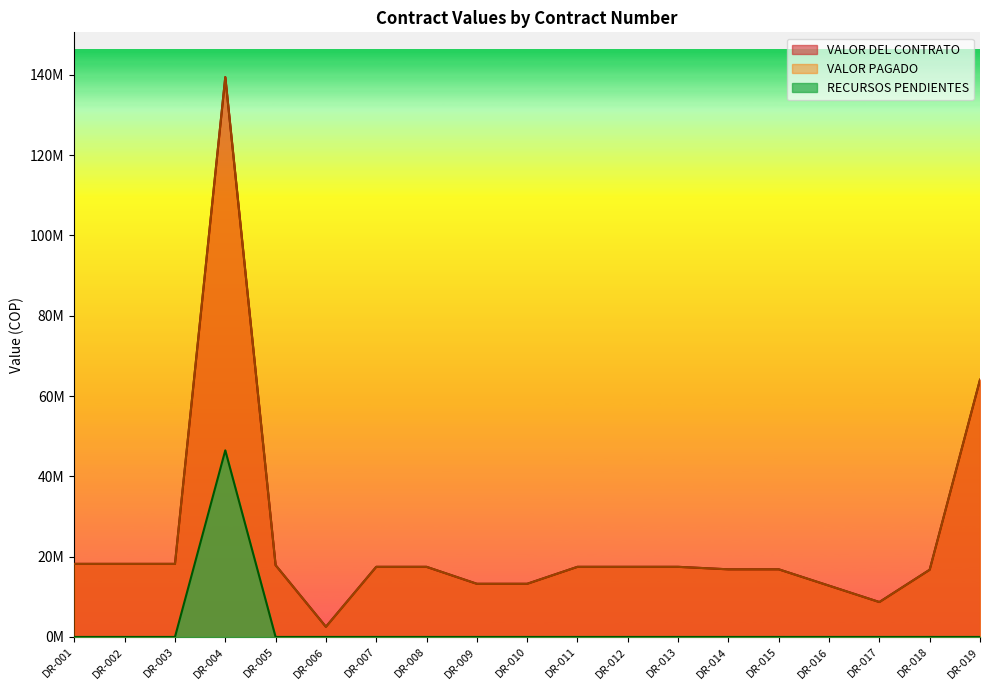

List the labels in order of VALOR DEL CONTRATO value, largest first.

DR-004, DR-019, DR-001, DR-002, DR-003, DR-005, DR-007, DR-008, DR-011, DR-012, DR-013, DR-014, DR-015, DR-018, DR-009, DR-010, DR-016, DR-017, DR-006